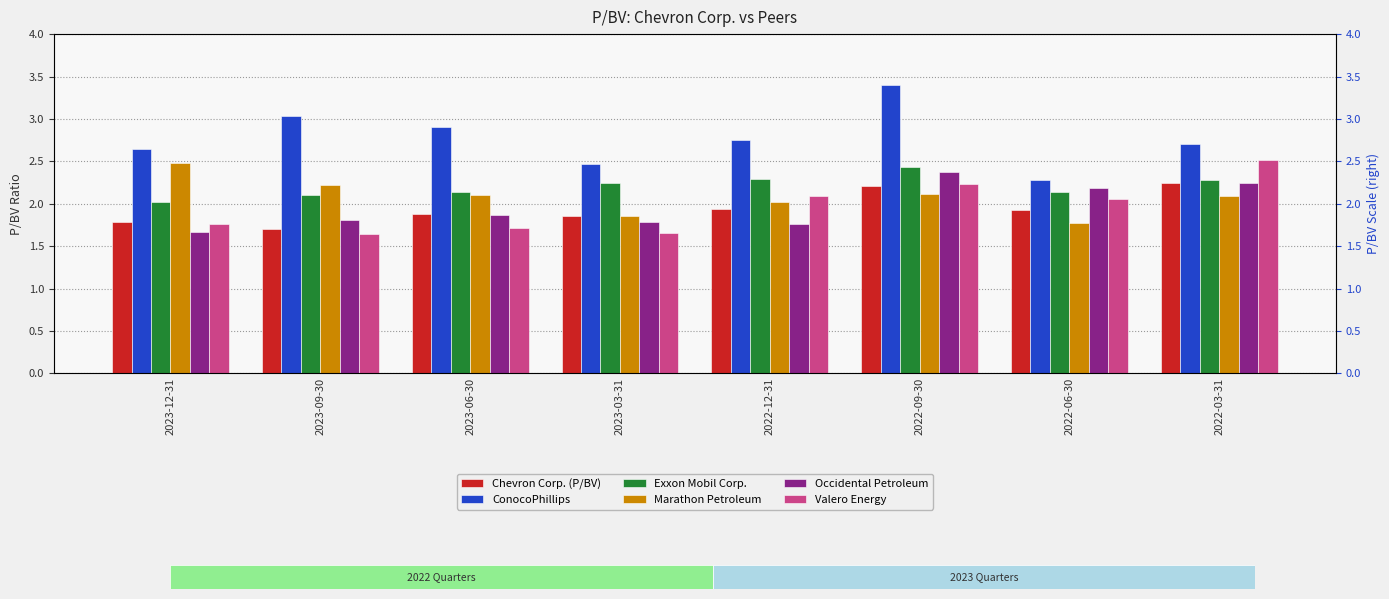

What is the difference between the maximum and second lowest values in the ConocoPhillips series?

0.9